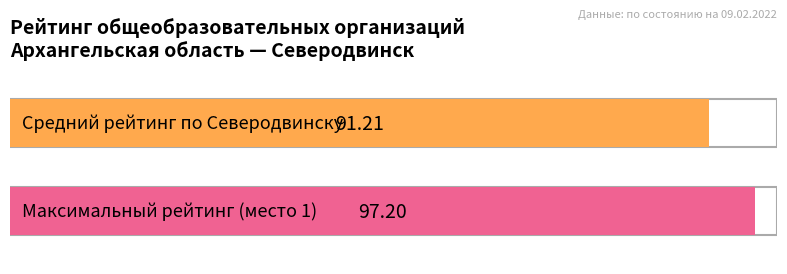

Count the number of data series in this chart.

1